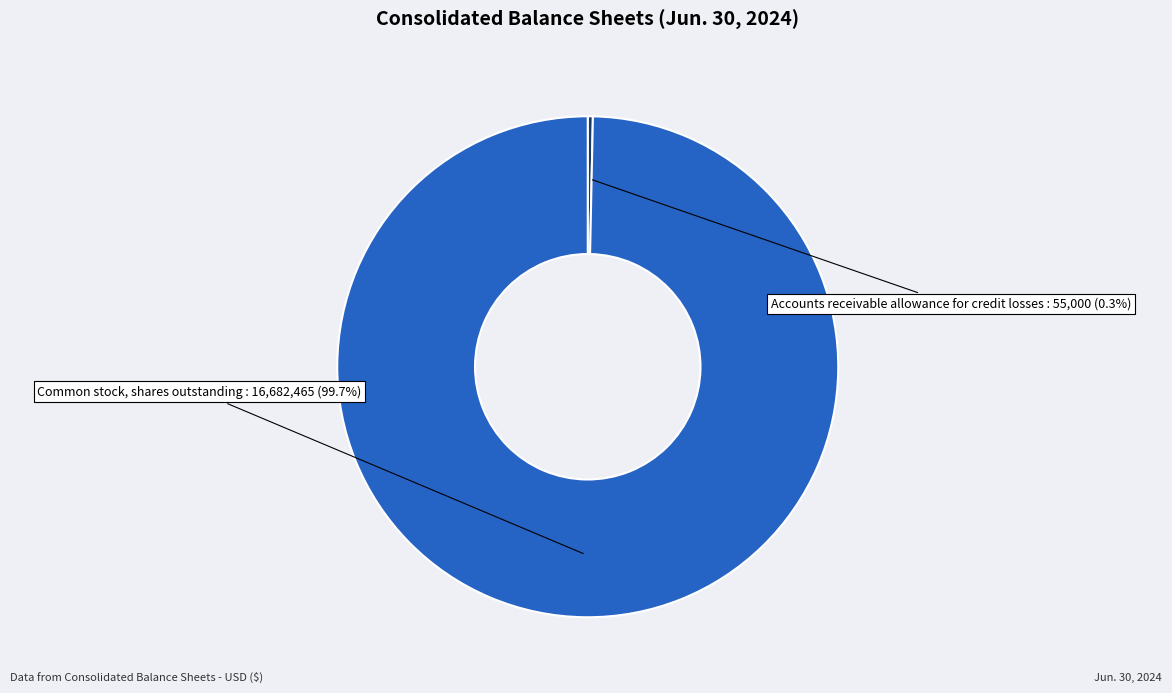

Is there a majority slice in this chart?

Yes